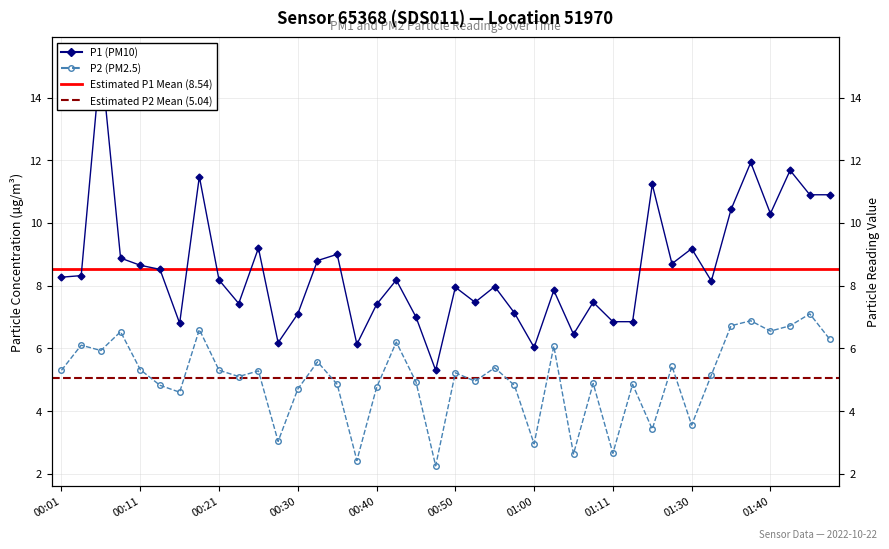

Read the P2 value at 00:16.

4.6